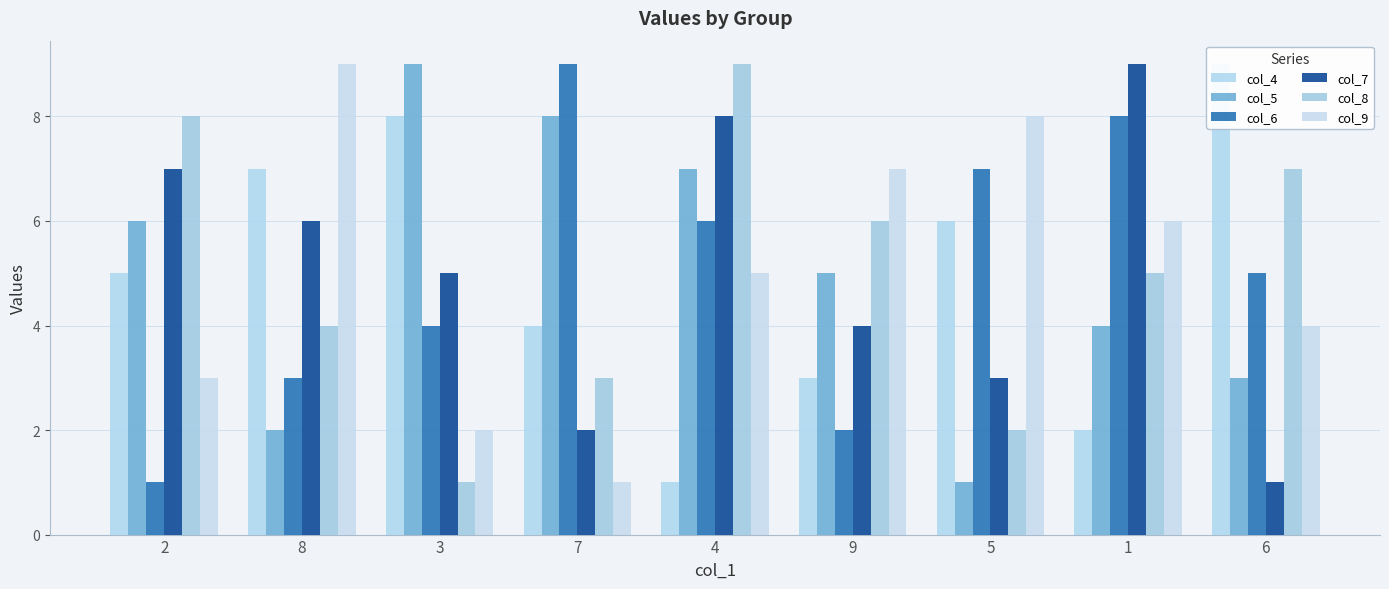

Which series changed the most between 3 and 4?

col_8